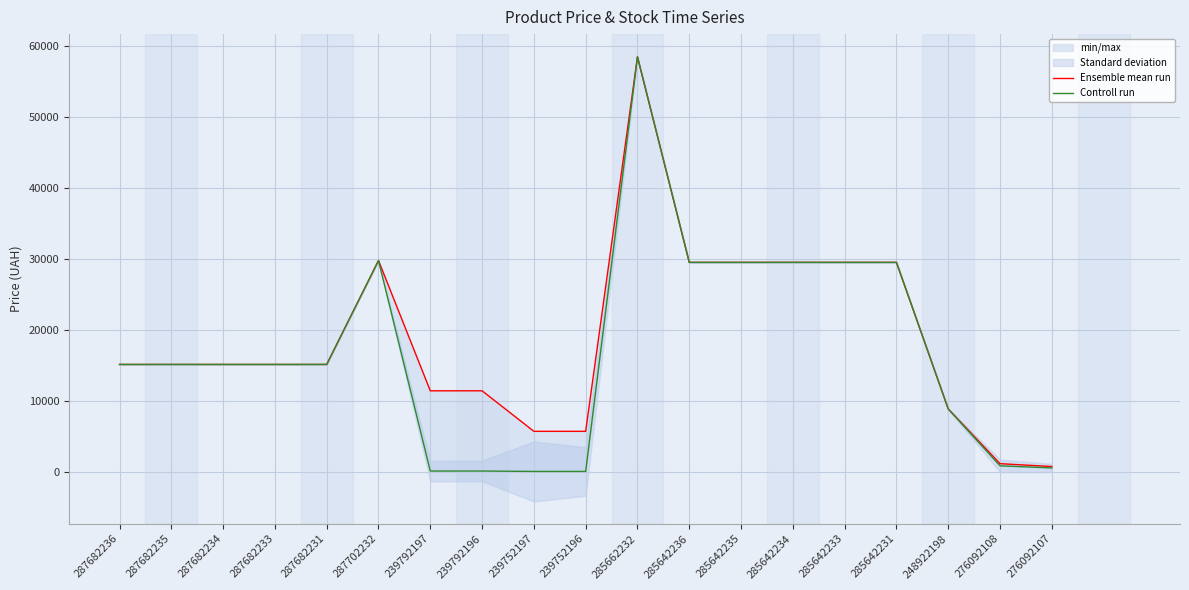

In Controll run, how many points are higher than both neighbors (excluding endpoints)?

2